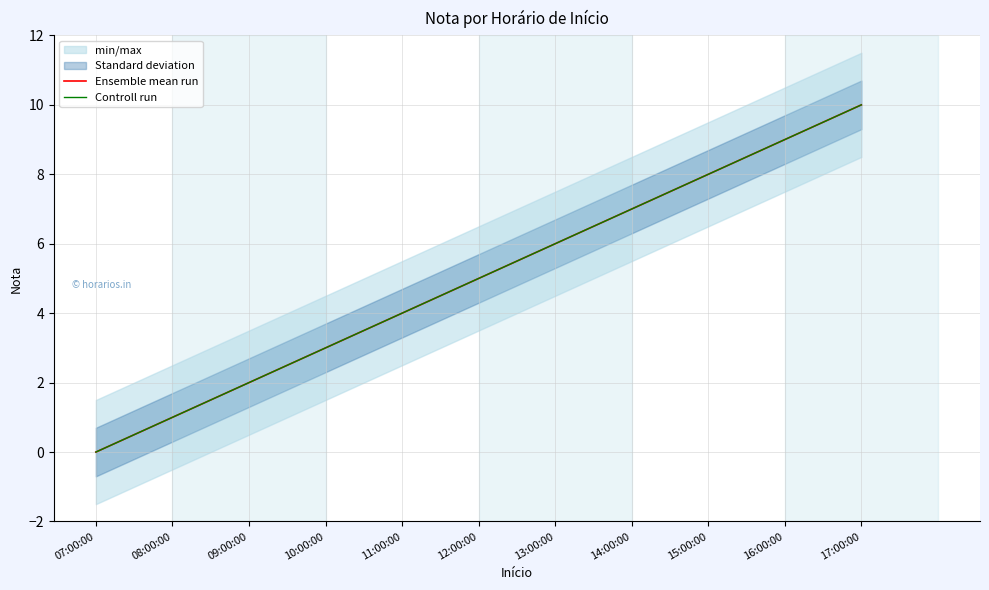

What is the sum of all Ensemble mean run values?

55